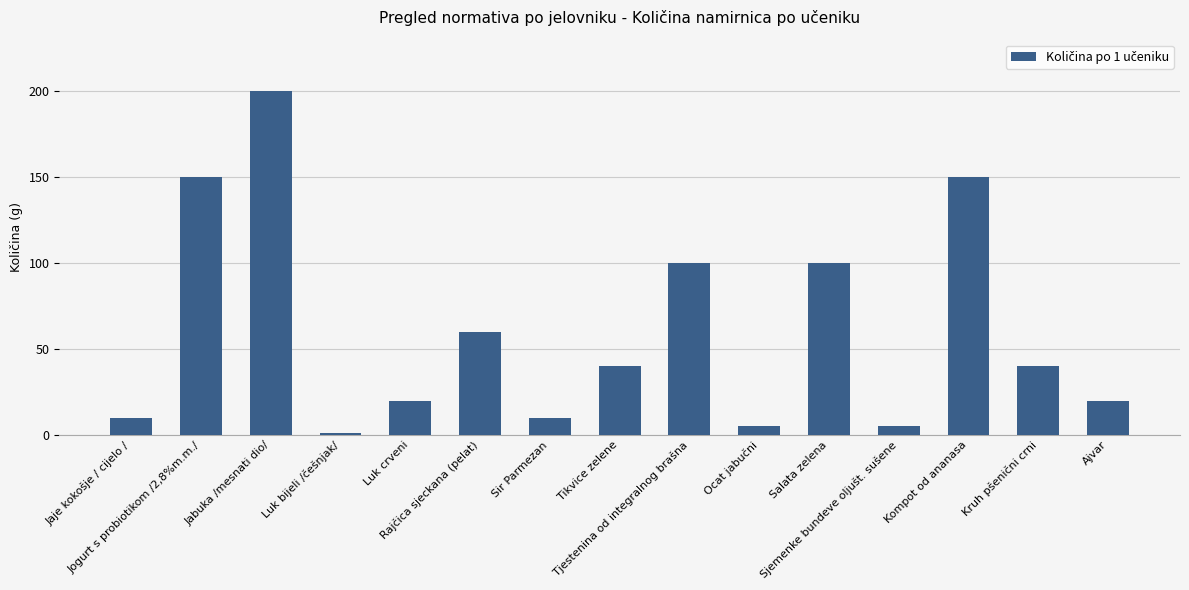

What is the sum of all values?

911